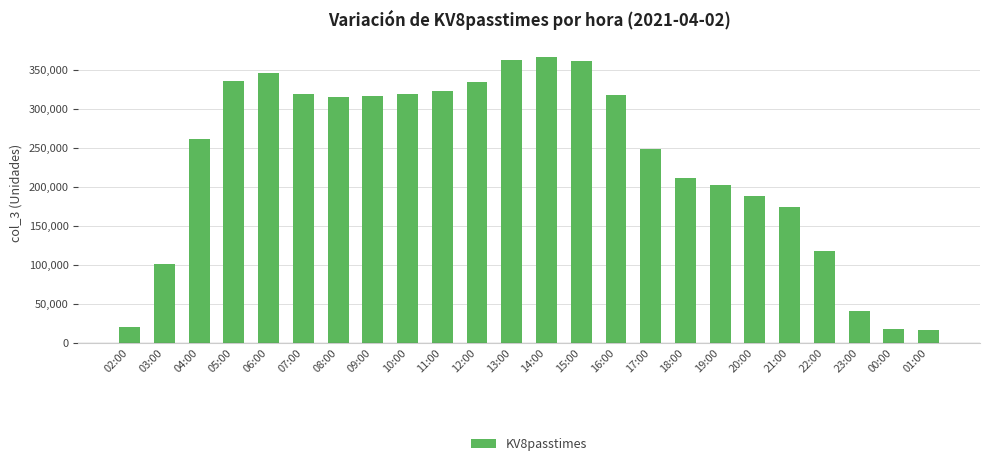

What is the difference between the maximum and minimum values?

351108